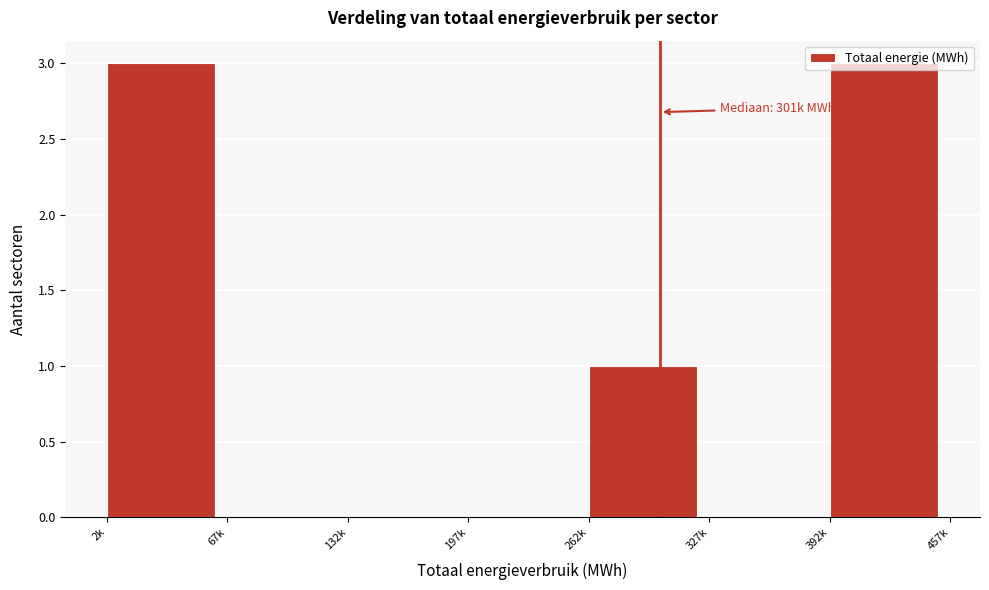

Is it true that the value at 262k is 1?

True